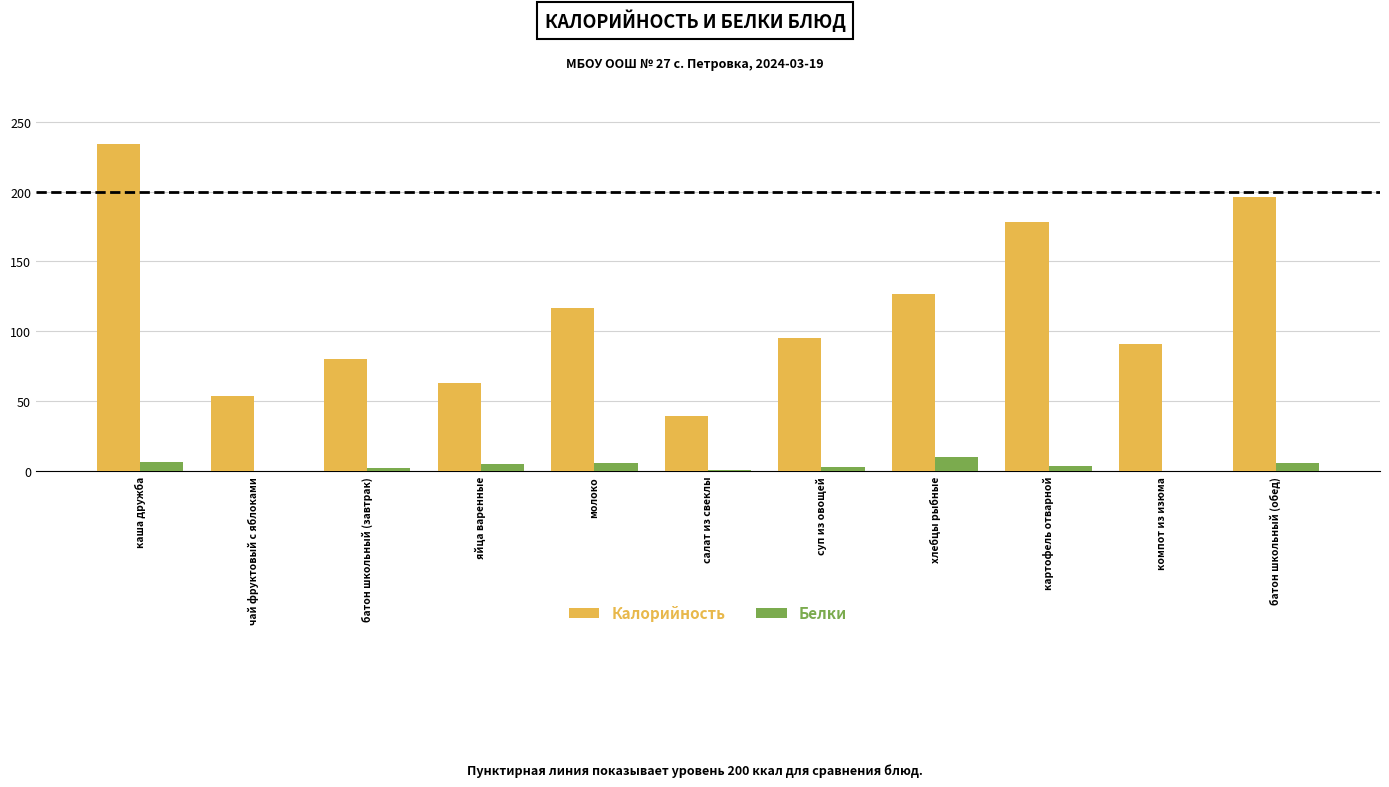

Which category has the highest value in the Калорийность series?

каша дружба